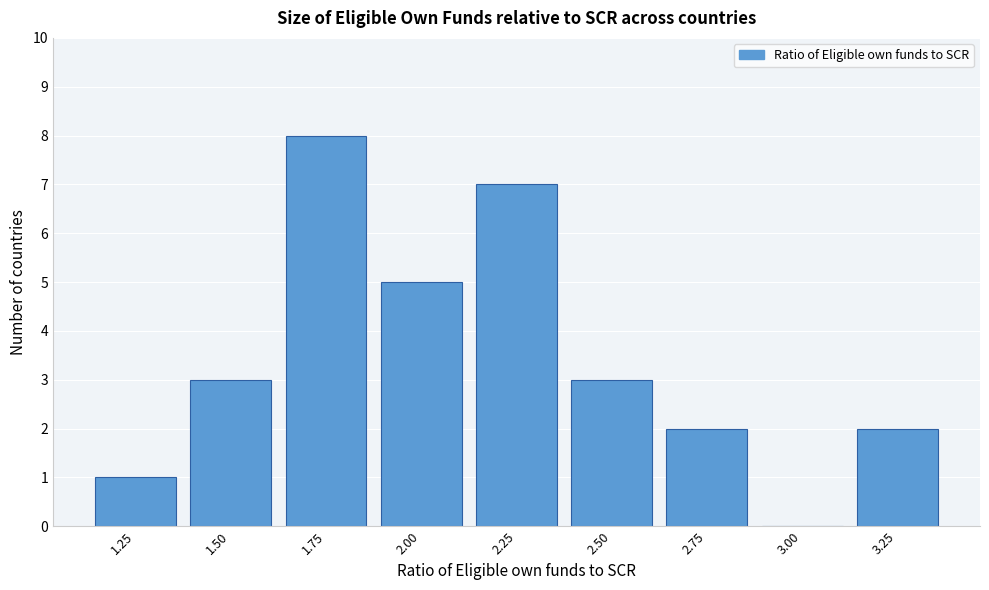

Reading left to right, list all the values displayed in this chart.

1.25=1	1.50=3	1.75=8	2.00=5	2.25=7	2.50=3	2.75=2	3.00=0	3.25=2